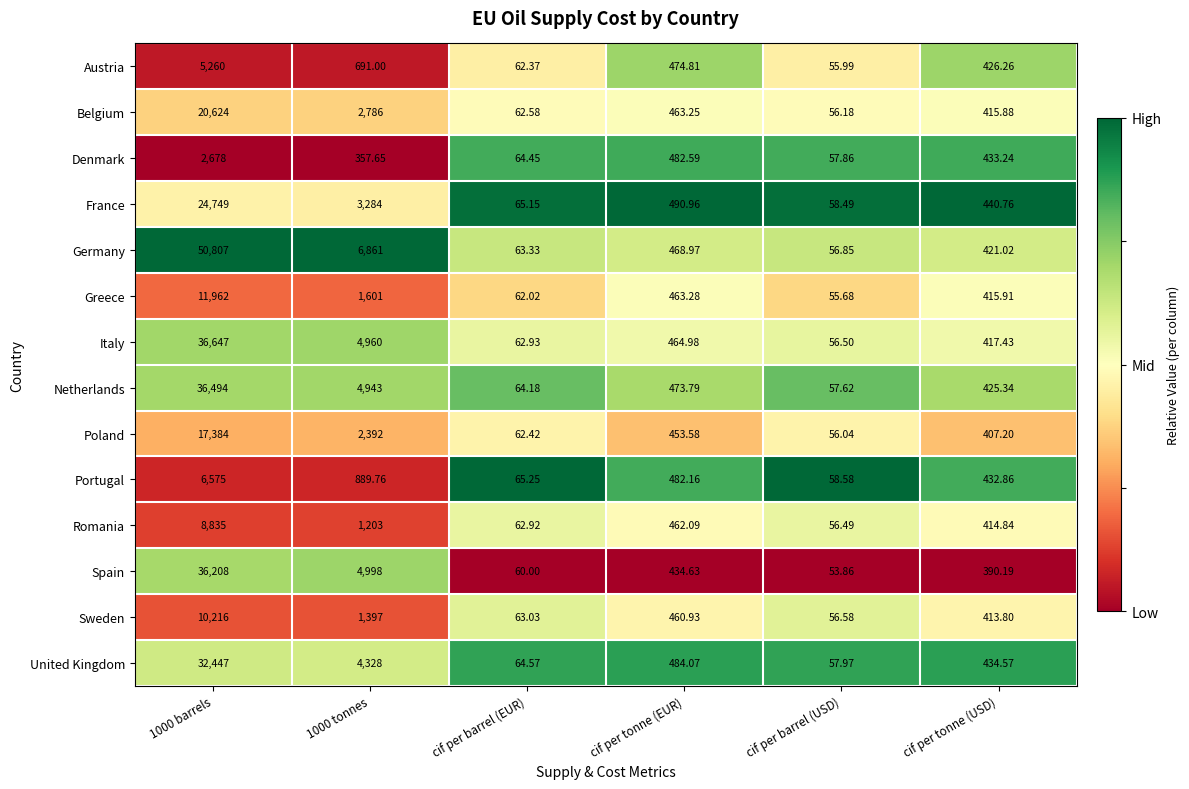

Which series has the largest range (max minus min)?

Germany